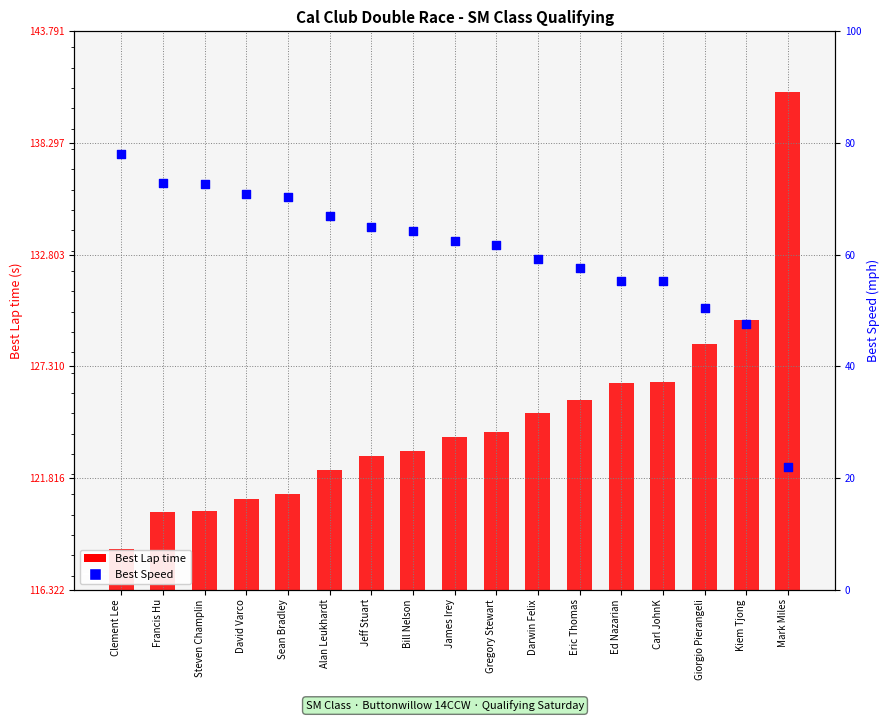

Is the value of Best Speed at Carl JohnK greater than the value of Best Lap time at Gregory Stewart?

No